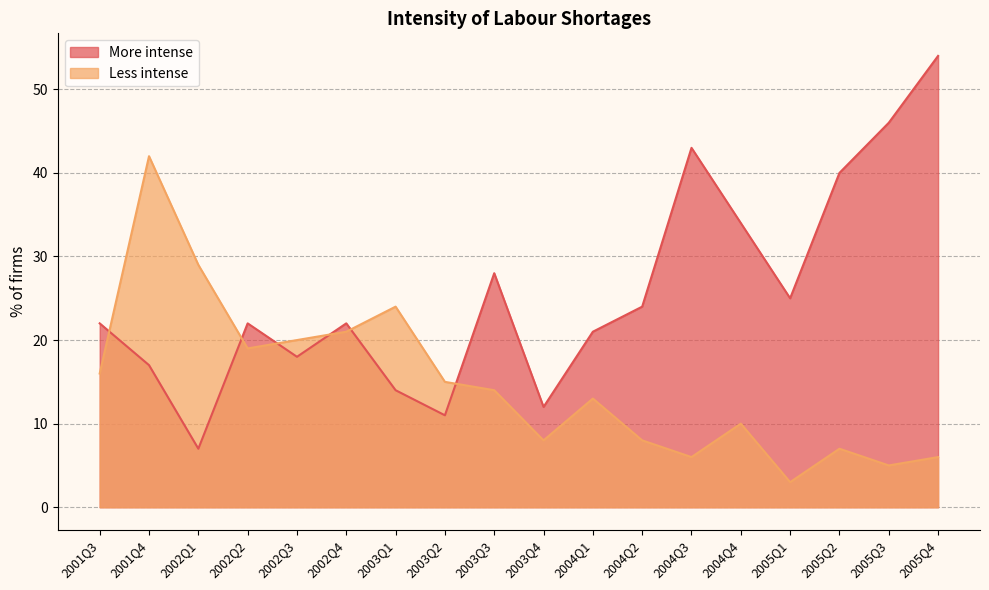

What is the maximum value for Less intense?

42